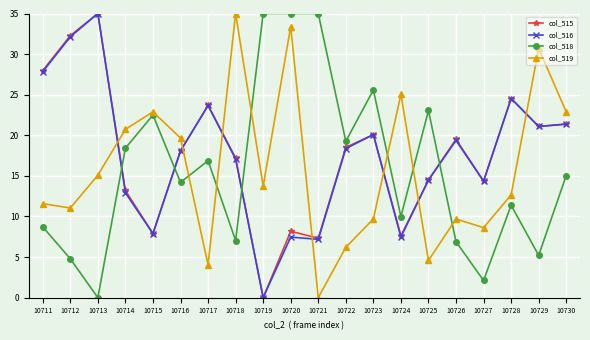

True or false: col_515 has a value of 21.1 at 10729.

True